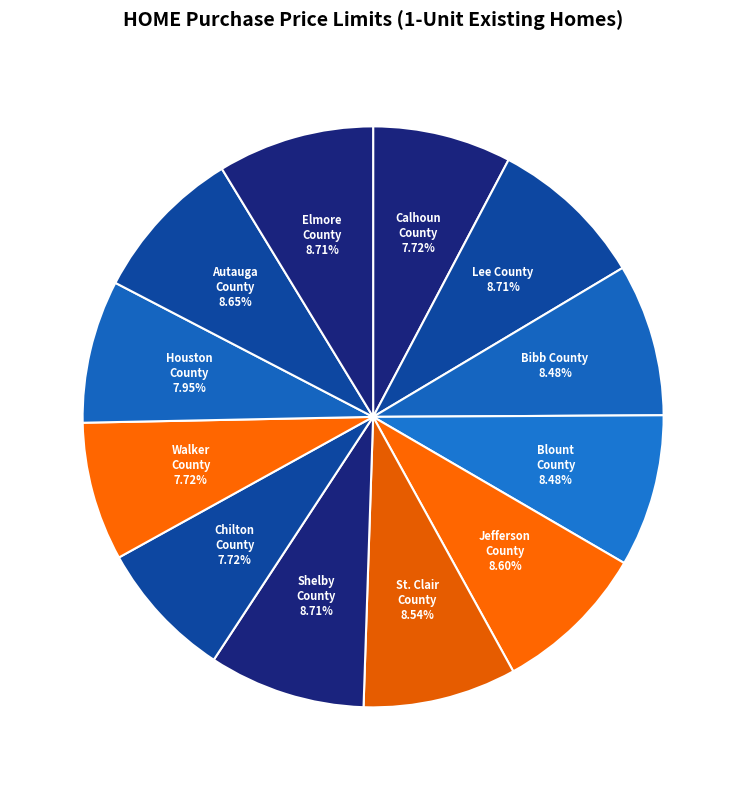

Count the number of slices in the pie.

12